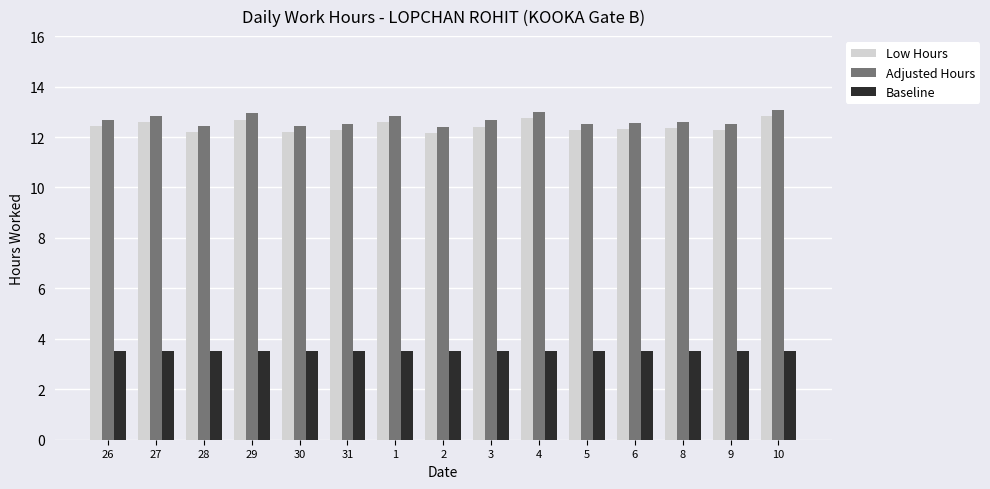

What are all the series names shown in the legend?

Low Hours, Adjusted Hours, Baseline